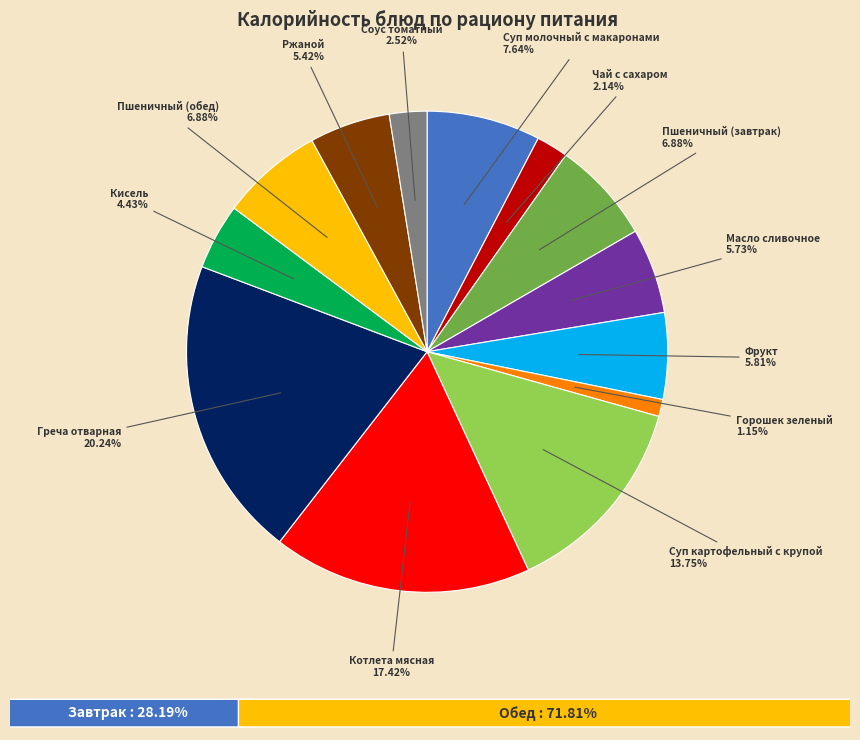

Is there a majority slice in this chart?

No